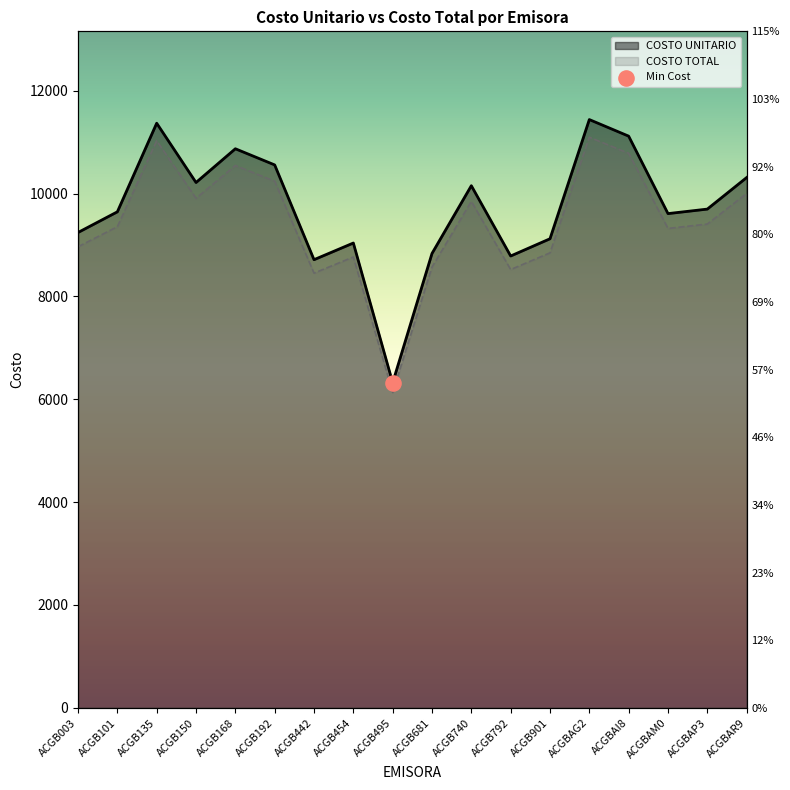

What are all the series names shown in the legend?

COSTO UNITARIO, COSTO TOTAL